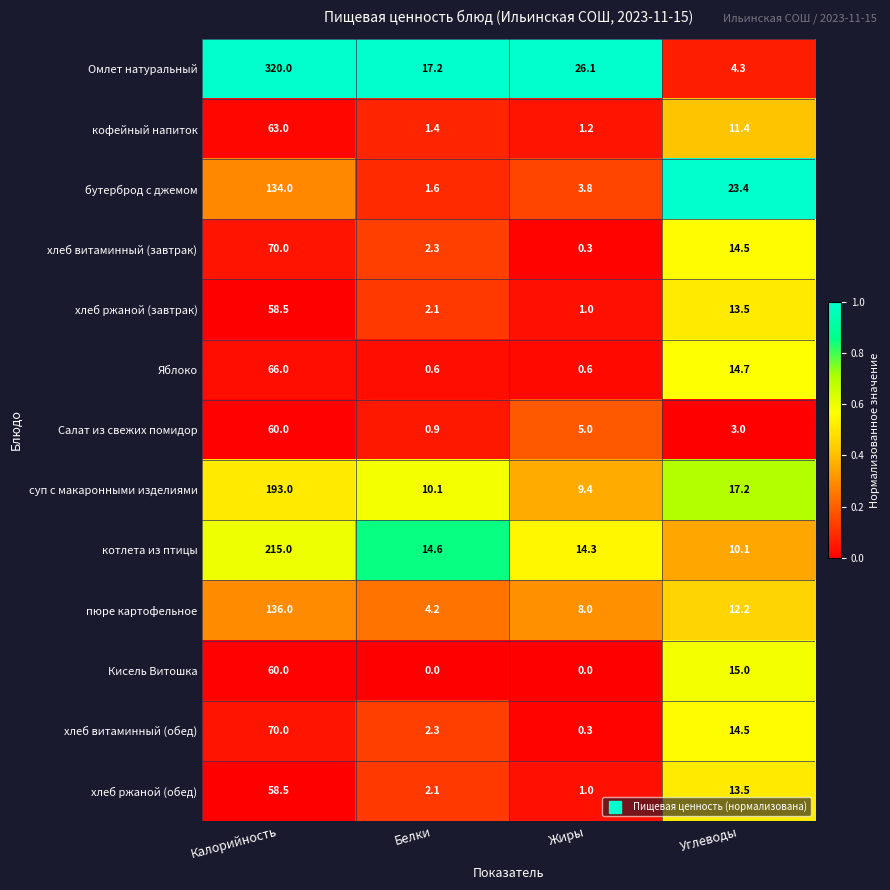

Read the хлеб витаминный (обед) value at Белки.

2.3